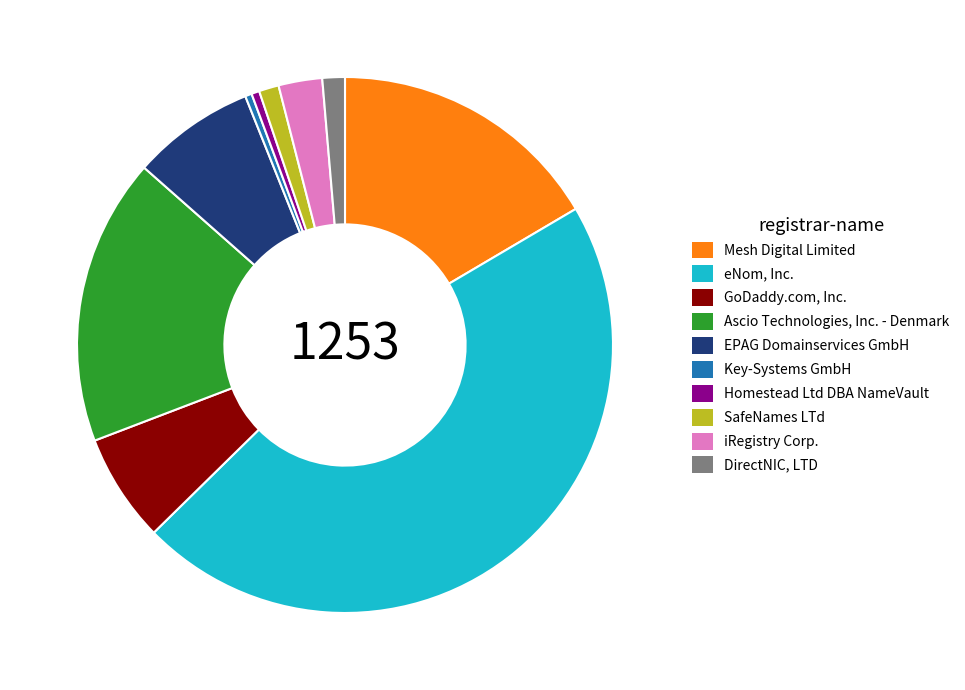

What is the largest slice in the pie chart?

eNom, Inc.